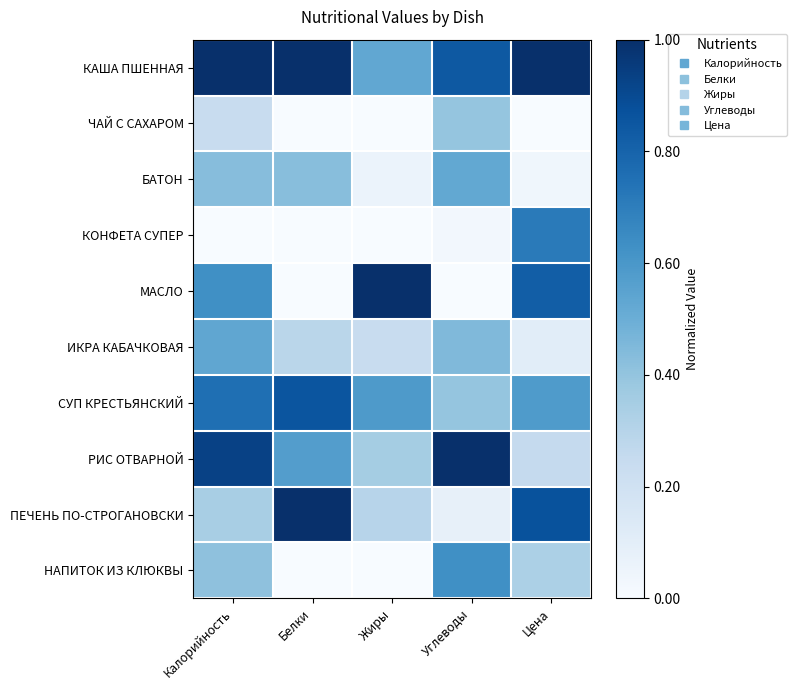

At which category is the sum across all series the highest?

Калорийность